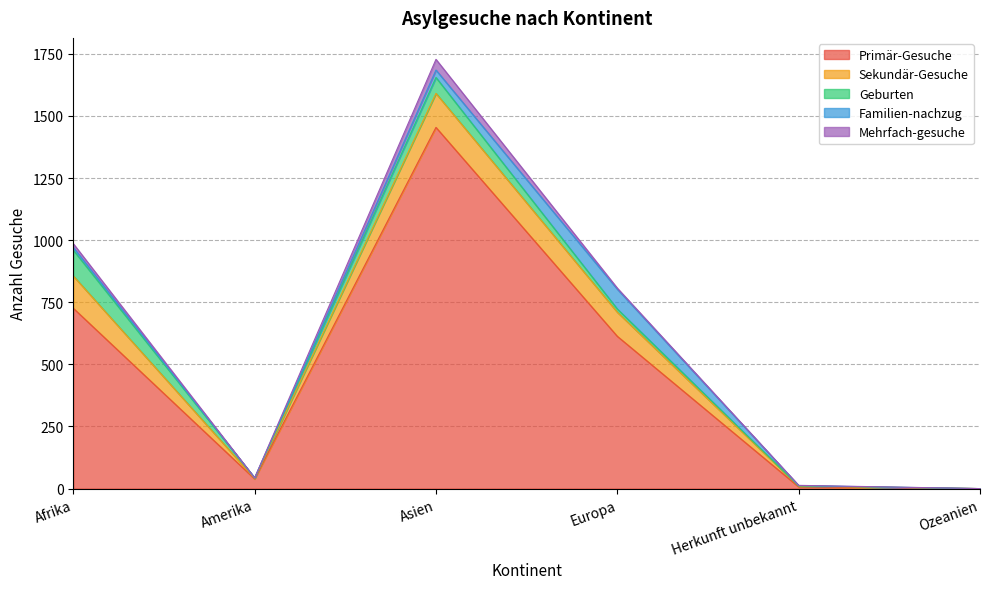

Which series has the largest range (max minus min)?

Primär-Gesuche